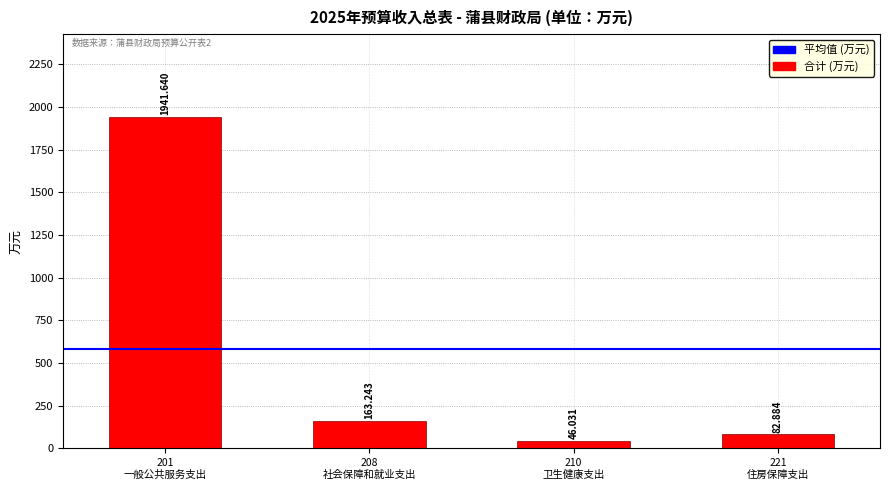

List the labels in order of value, smallest first.

210
卫生健康支出, 221
住房保障支出, 208
社会保障和就业支出, 201
一般公共服务支出